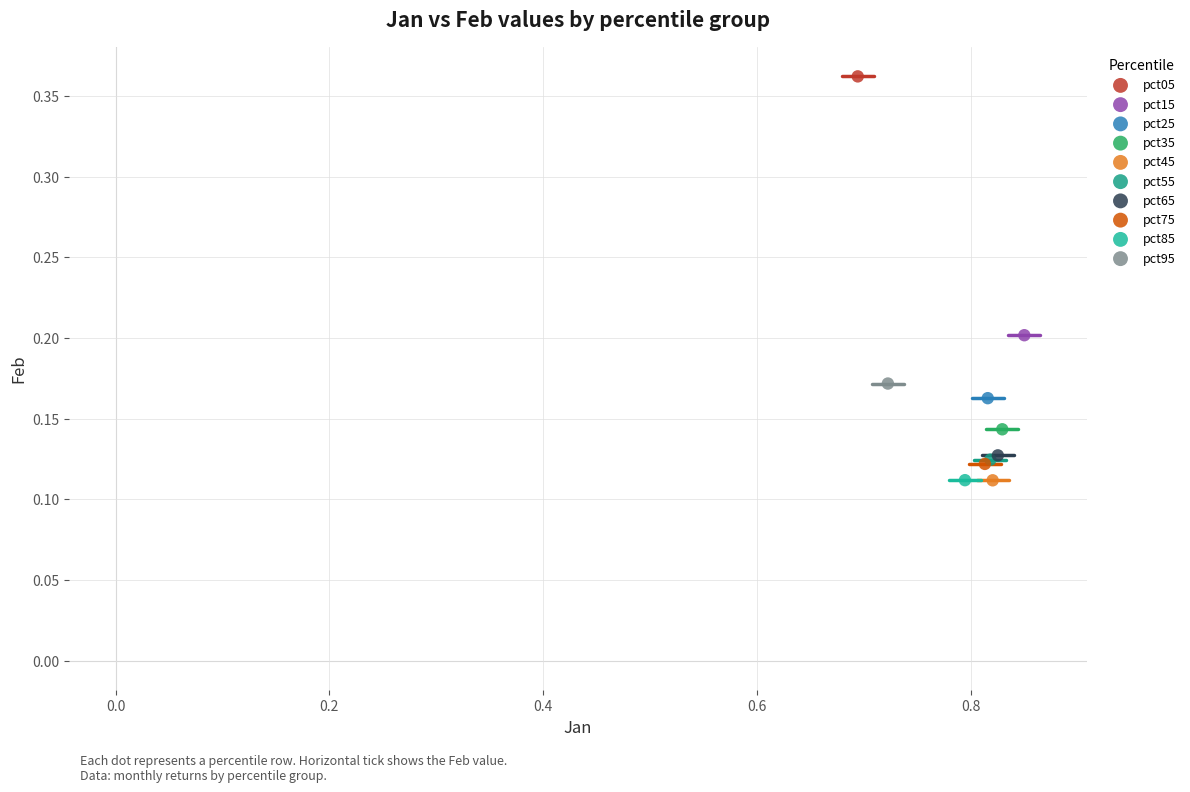

What are all the series names shown in the legend?

pct05, pct15, pct25, pct35, pct45, pct55, pct65, pct75, pct85, pct95